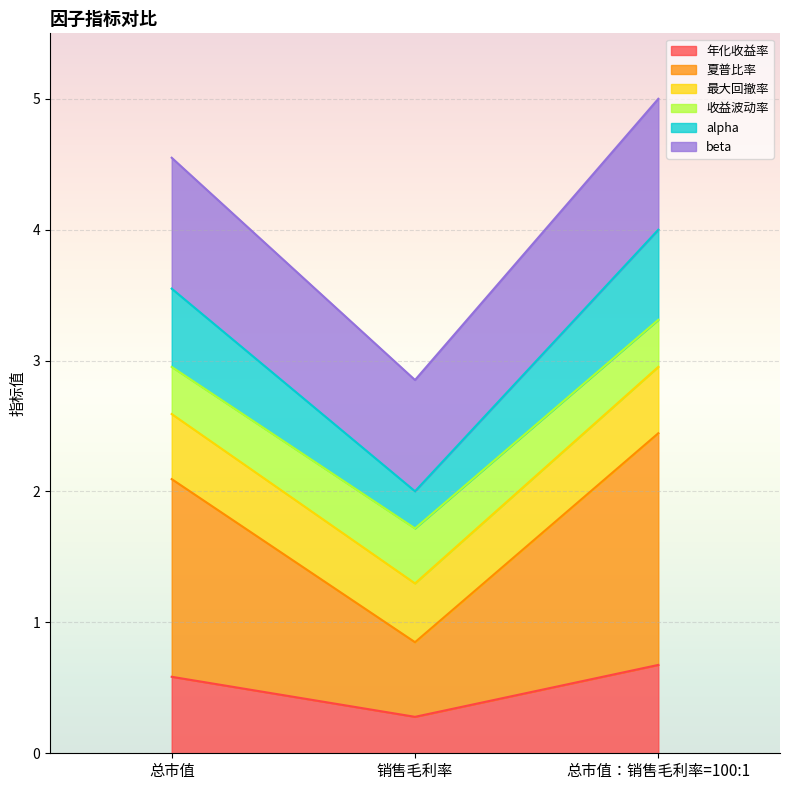

What is the average value of the 年化收益率 series?

0.5